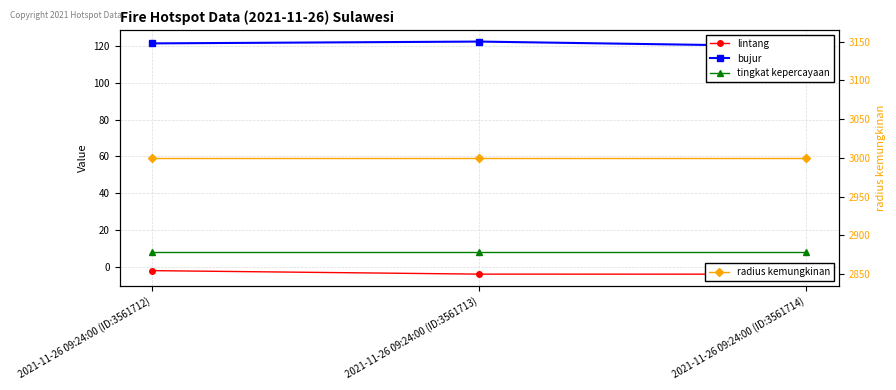

Is it true that radius kemungkinan equals 3000.0 at 2021-11-26 09:24:00 (ID:3561712)?

True